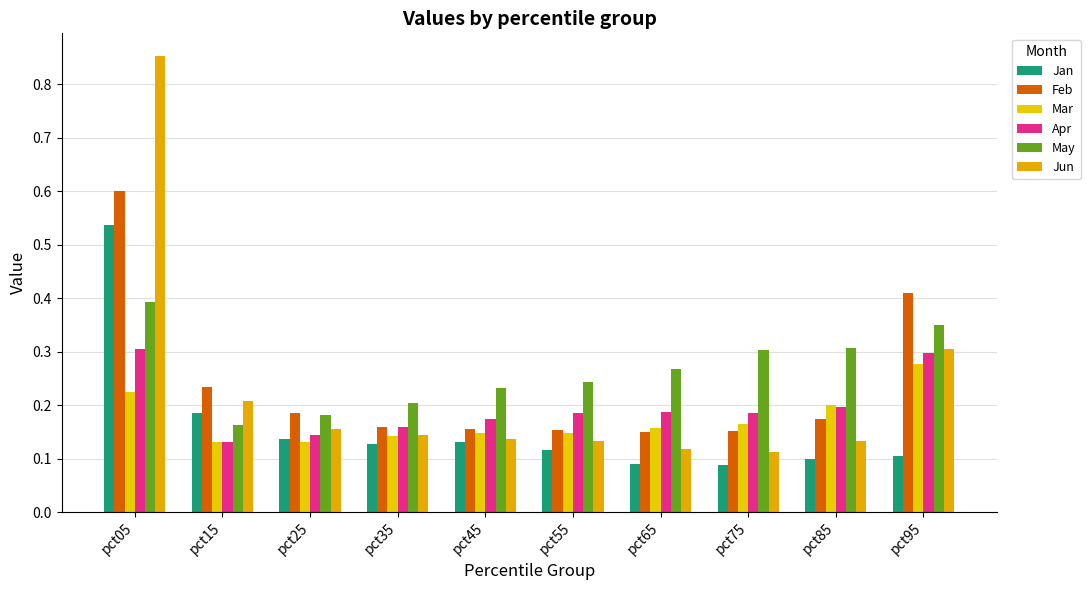

How many bars are there in total?

60